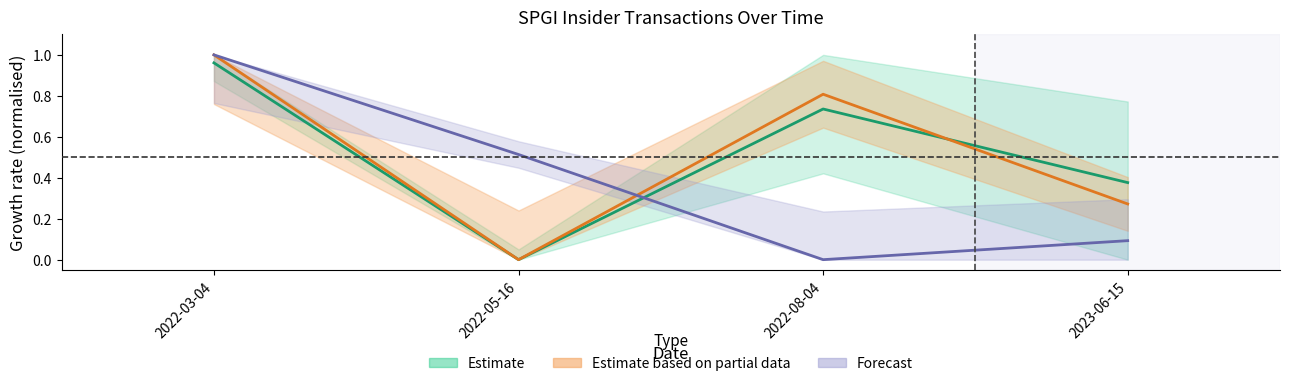

What is the label of the 1st point from the right?

2023-06-15